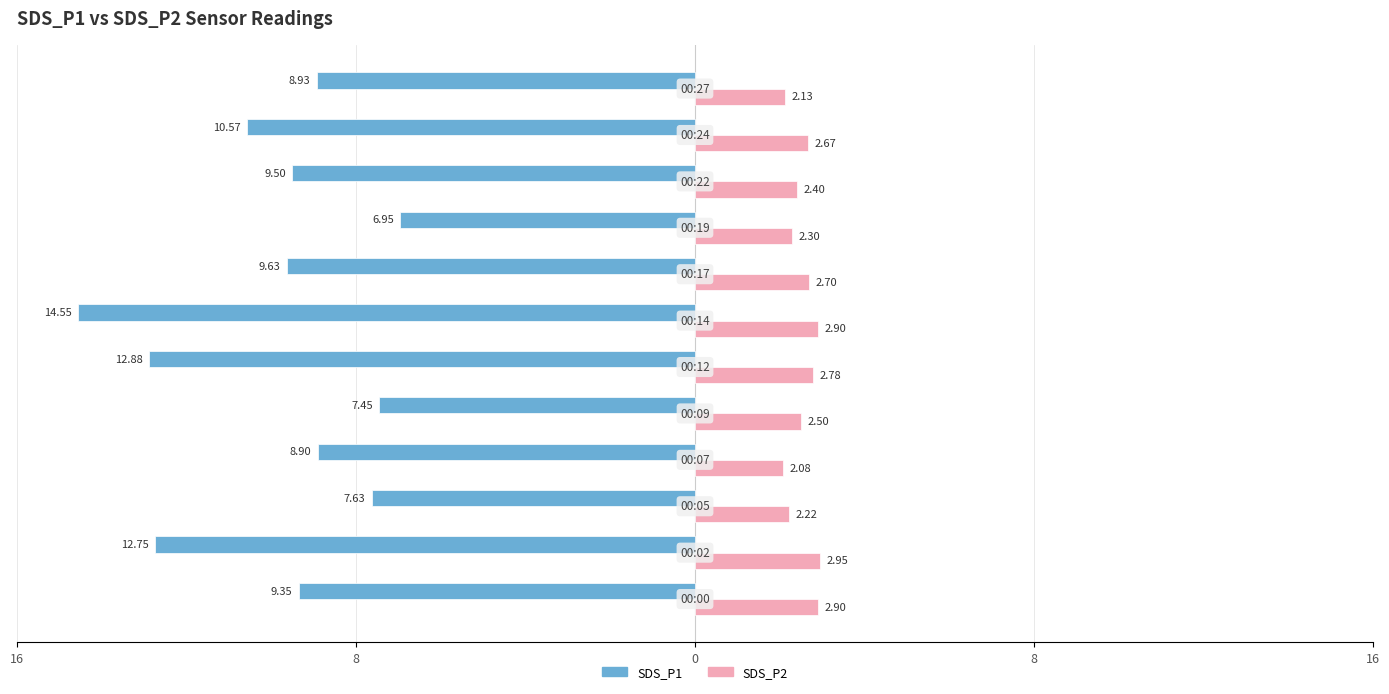

What are all the series names shown in the legend?

SDS_P1, SDS_P2